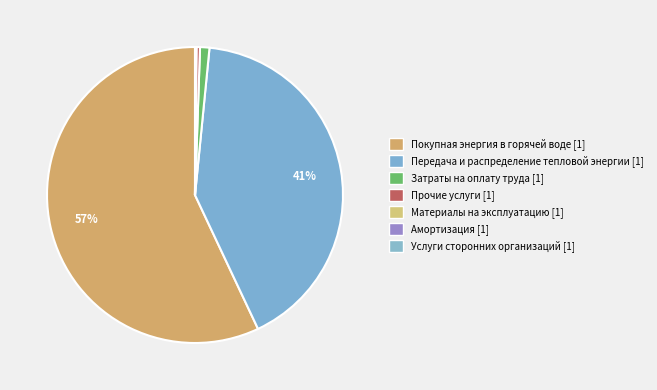

Does Материалы на эксплуатацию represent more than half of the total?

No